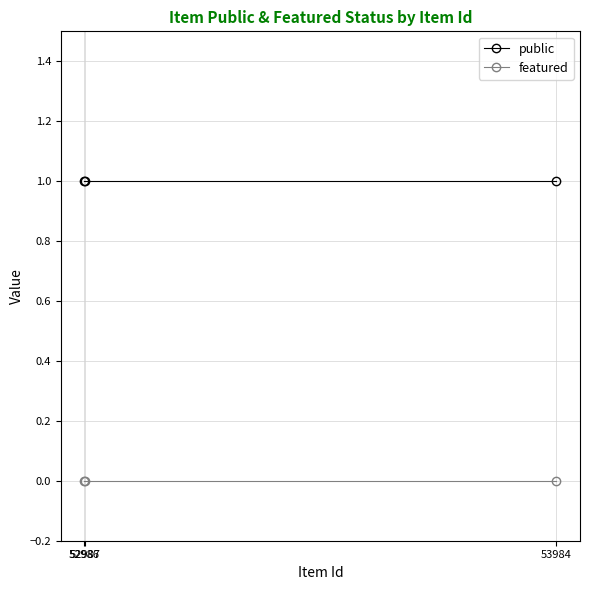

Rank the series by their average value, from lowest to highest.

featured, public